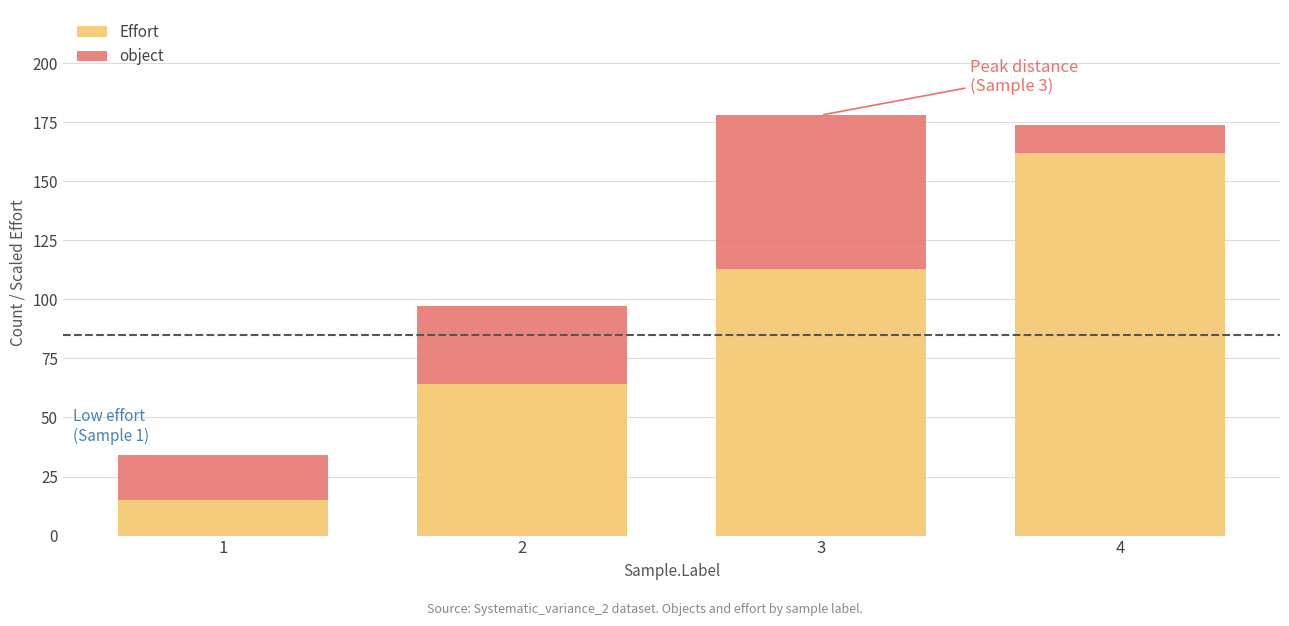

What is the difference between the maximum and minimum values in the Effort series?

147.0